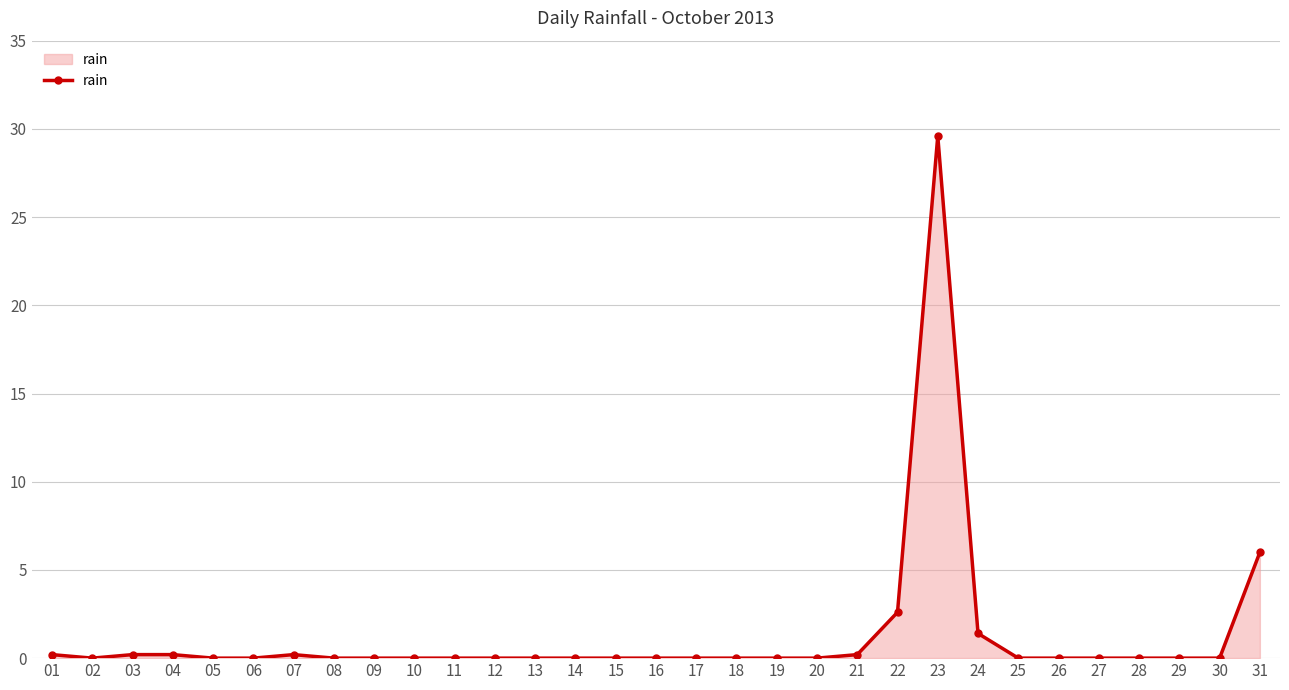

The chart shows a value of 0.2 at 21. True or false?

True